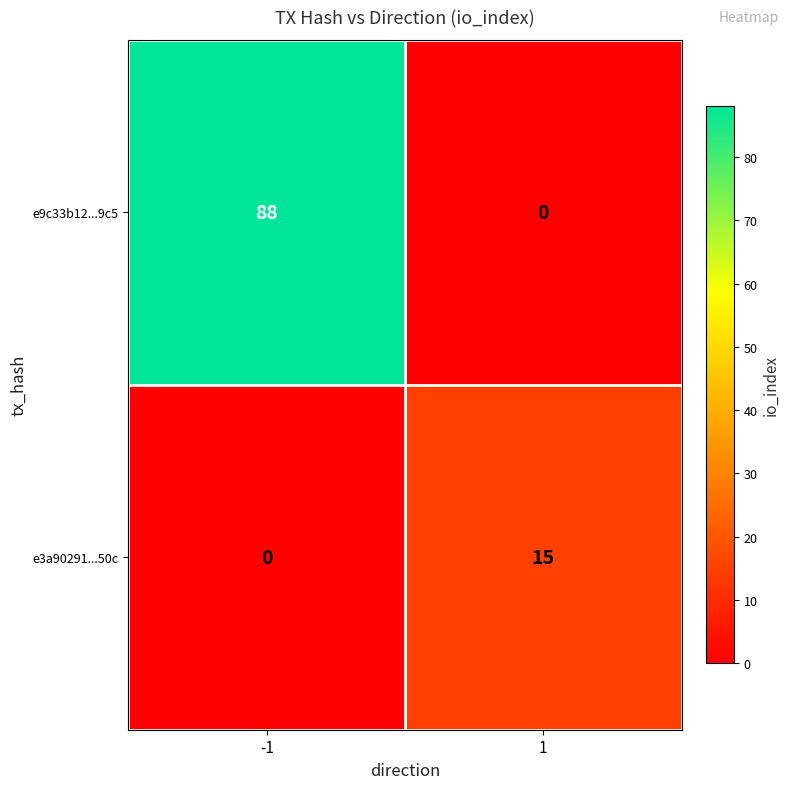

What is the average value of the e9c33b12...9c5 series?

44